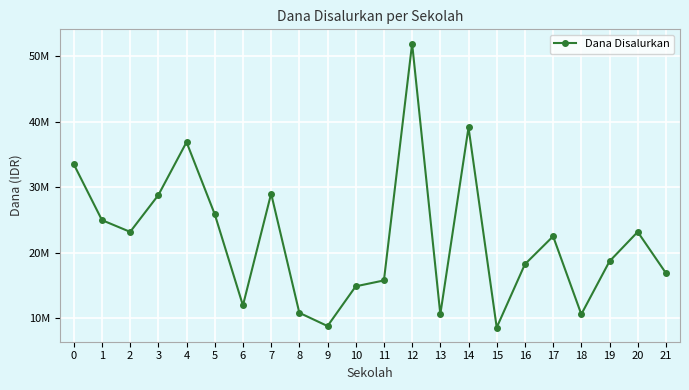

Rank the categories by value from lowest to highest.

15, 9, 13, 18, 8, 6, 10, 11, 21, 16, 19, 17, 2, 20, 1, 5, 3, 7, 0, 4, 14, 12